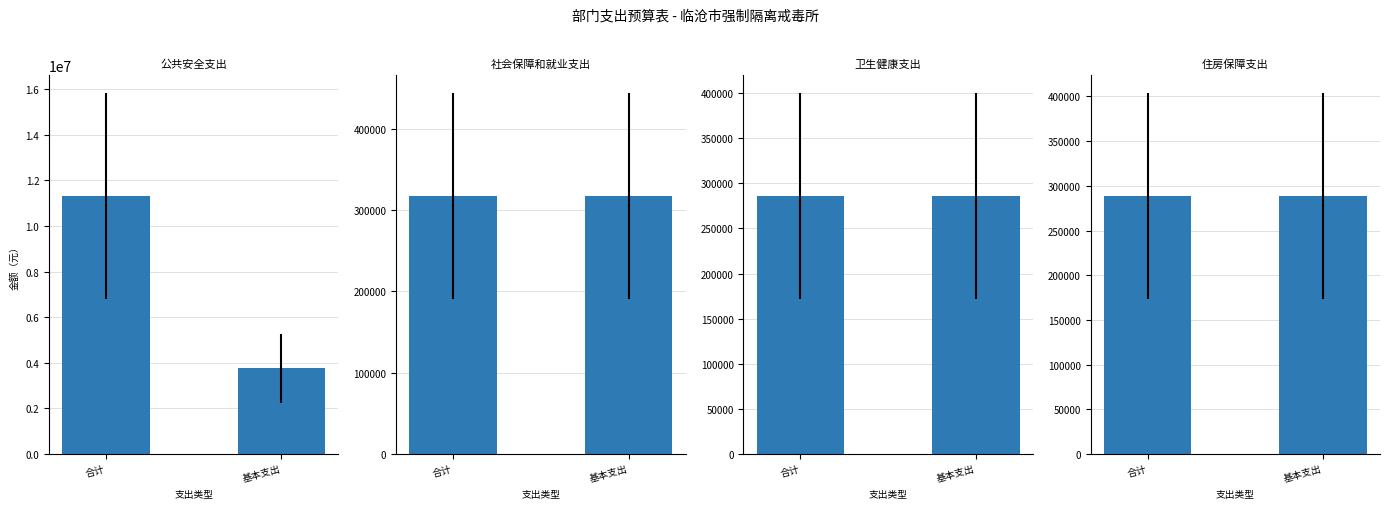

Reading left to right, transcribe all the data shown in this chart.

公共安全支出: 11311274.8	3759974.8
社会保障和就业支出: 316982.4	316982.4
卫生健康支出: 285916.7	285916.7
住房保障支出: 288489.6	288489.6